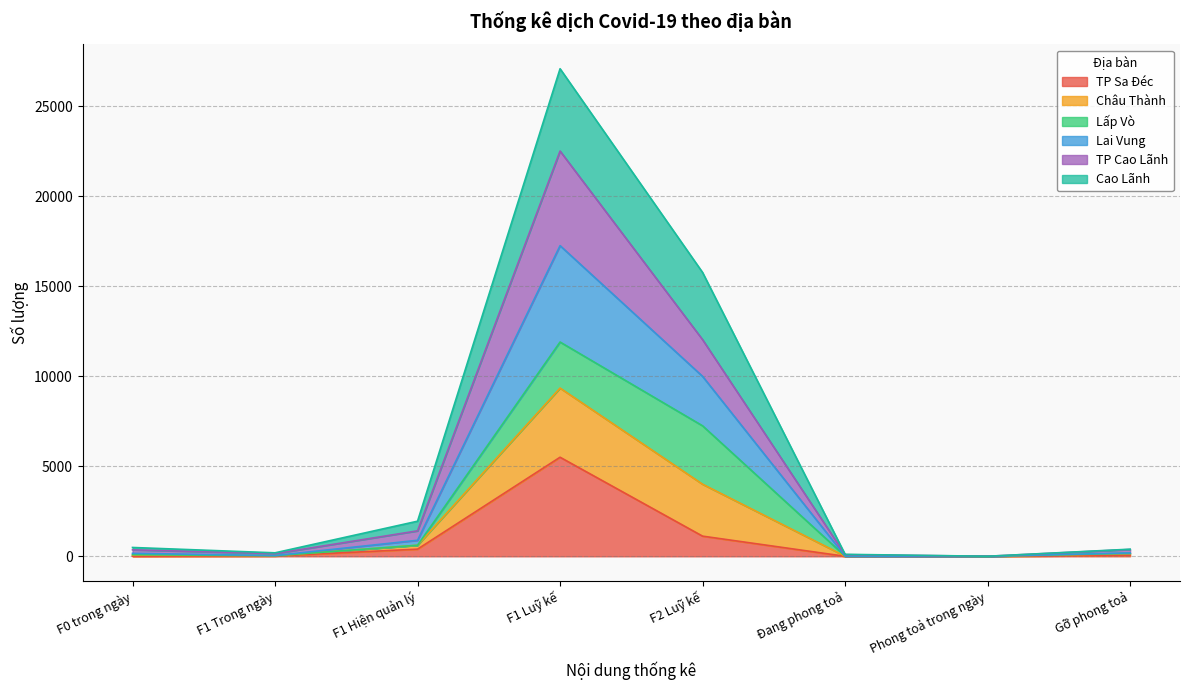

At which category is the sum across all series the highest?

F1 Luỹ kế